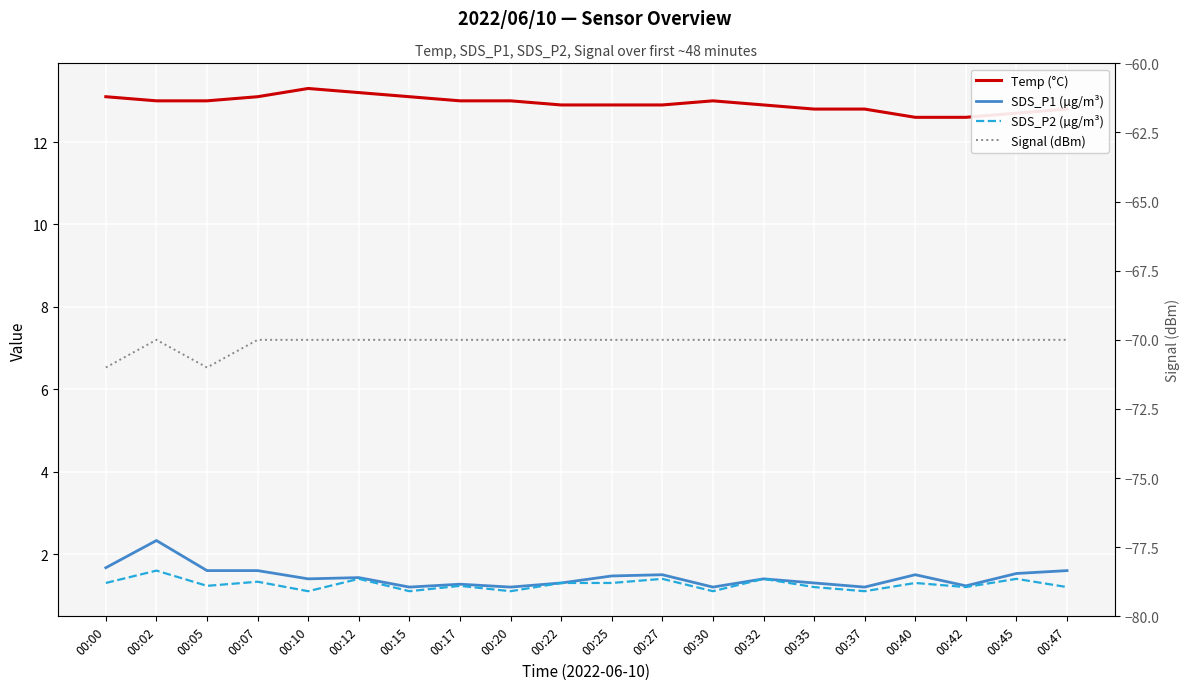

At which category does Temp (°C) reach its first local peak?

00:10